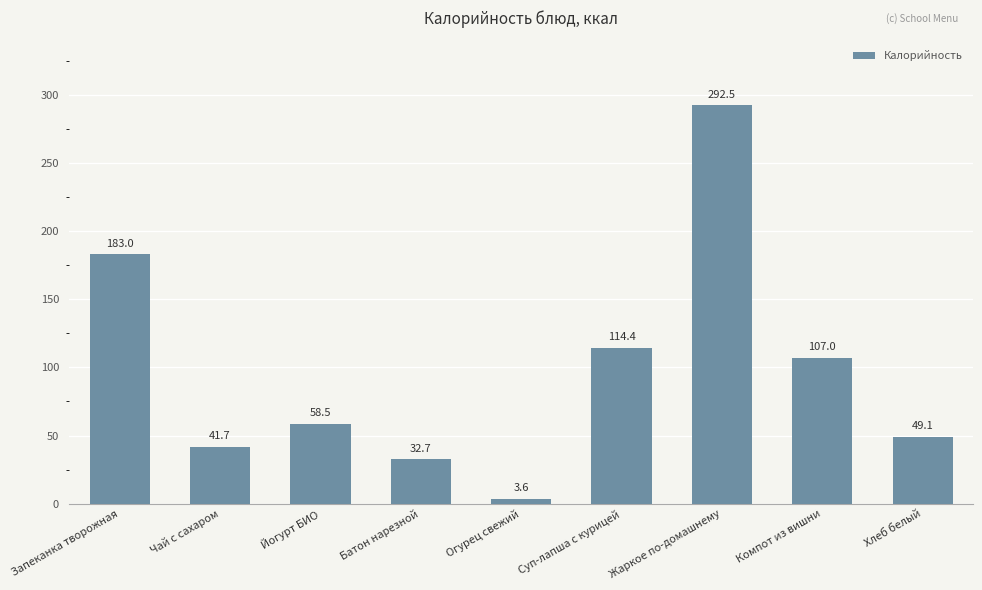

Does the chart contain stacked bars?

No